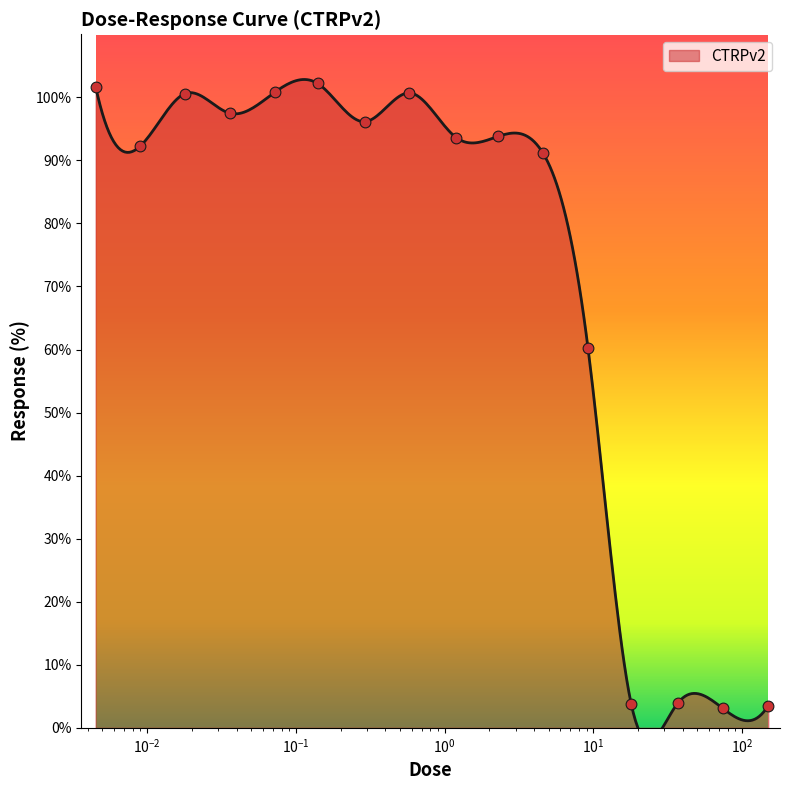

Between 0.0045 and 9.2, which is larger?

0.0045